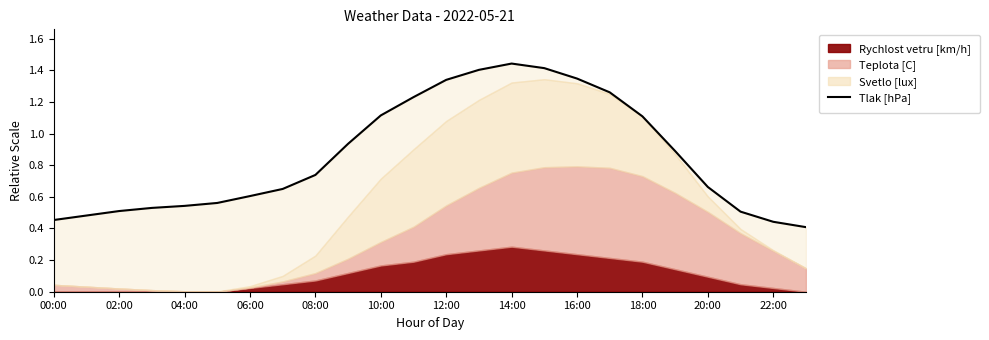

What is the change in value from 19 to 21?

-0.4